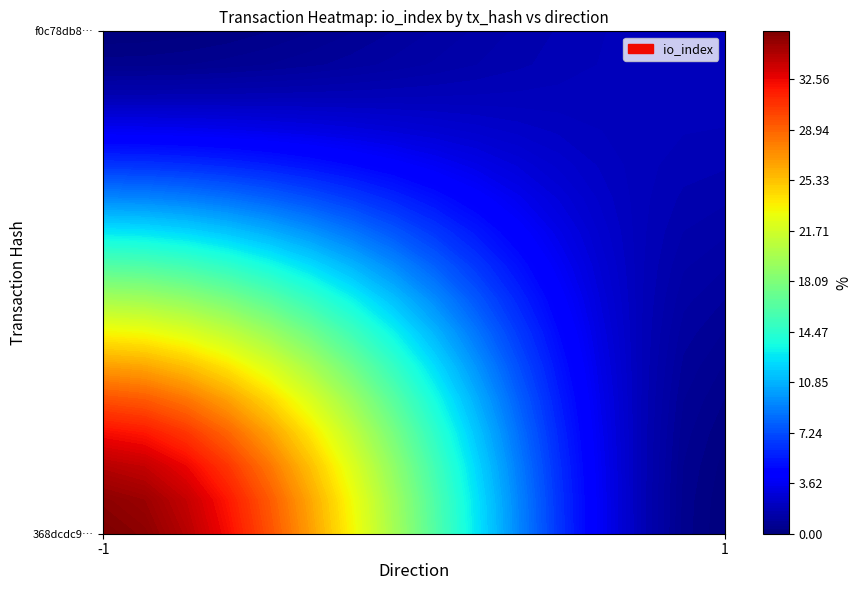

At how many categories does at least one series exceed 12?

1